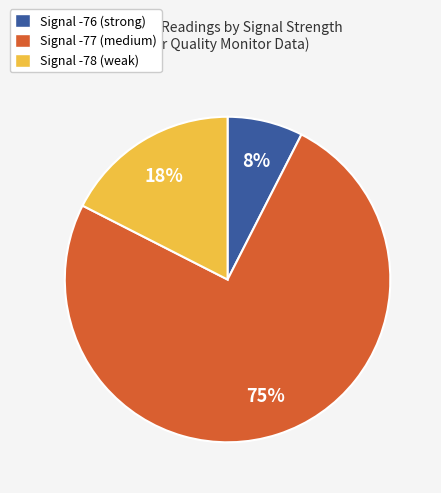

Does any single category account for the majority?

Yes